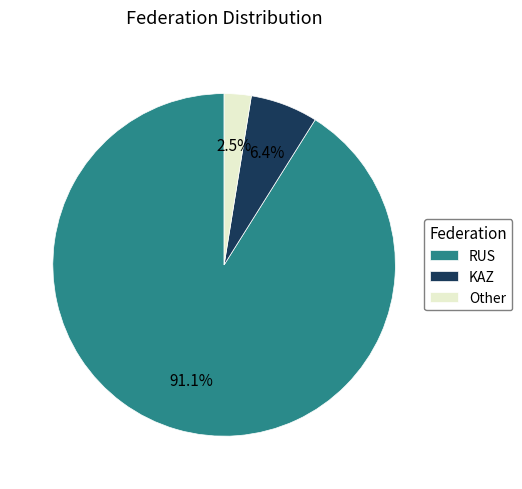

Between RUS and KAZ, which is larger?

RUS